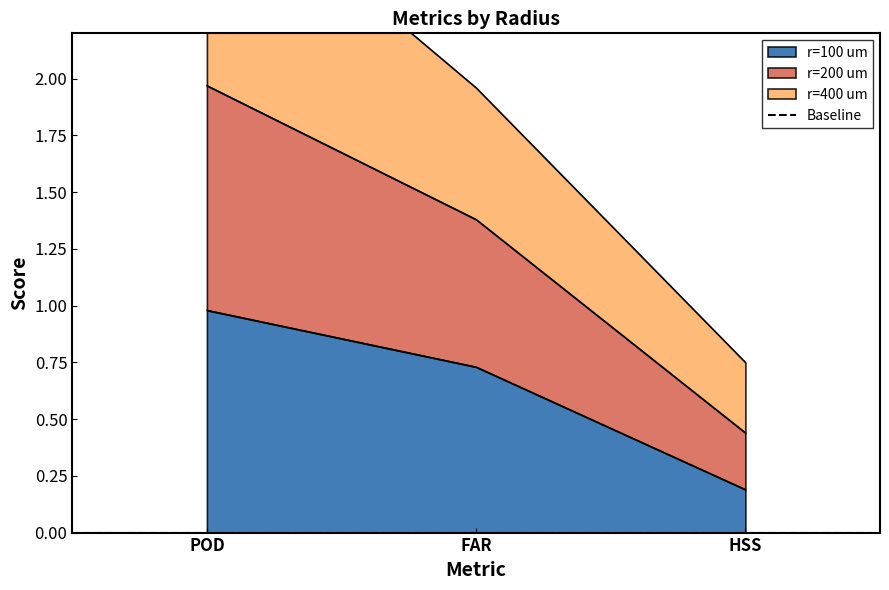

What is the value of the r=100 um point at the 1st from the left?

1.0